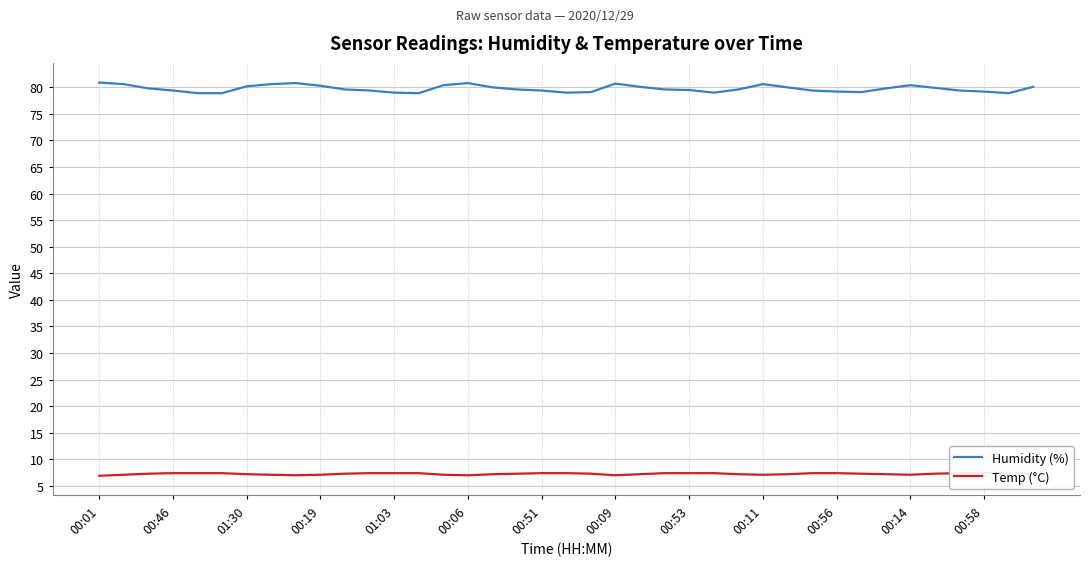

Which series has the largest total across all categories?

Humidity (%)